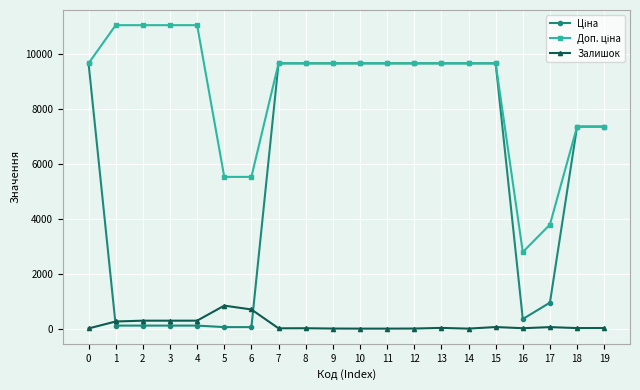

Is it true that Залишок equals 7.0 at 0?

True